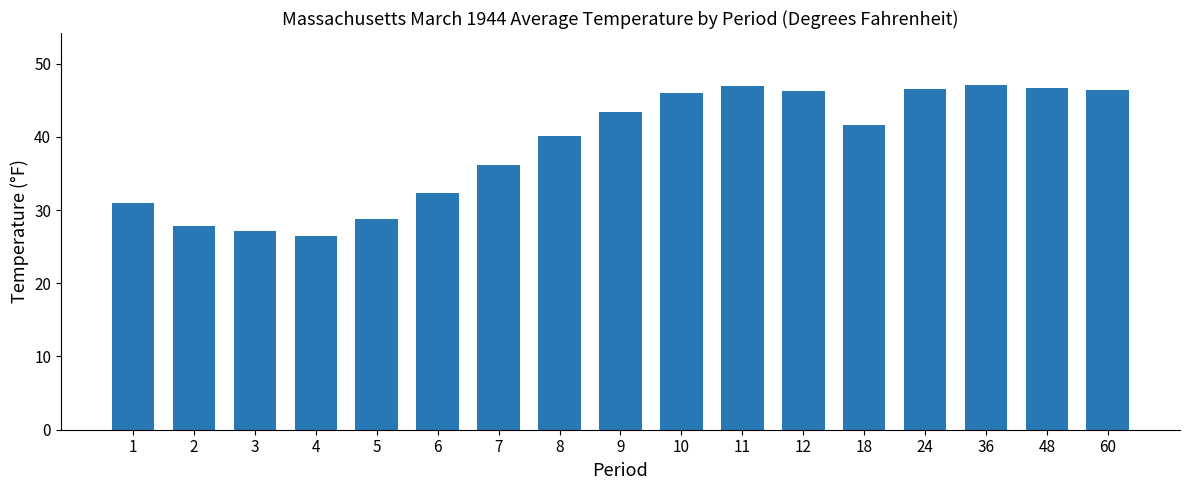

What is the sum of the values at 12 and 7?

82.5